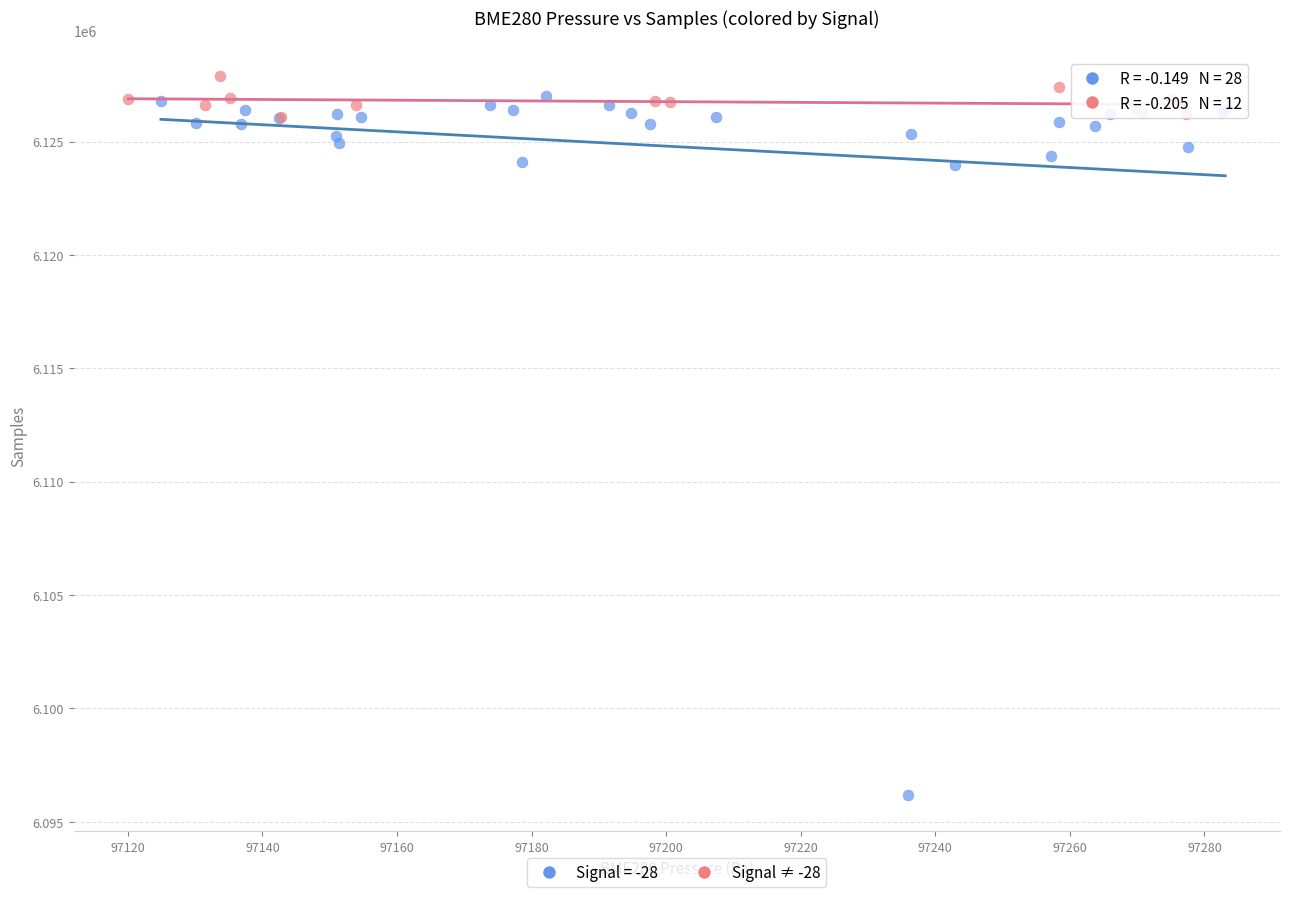

Which series contains the lowest Y value?

Signal = -28